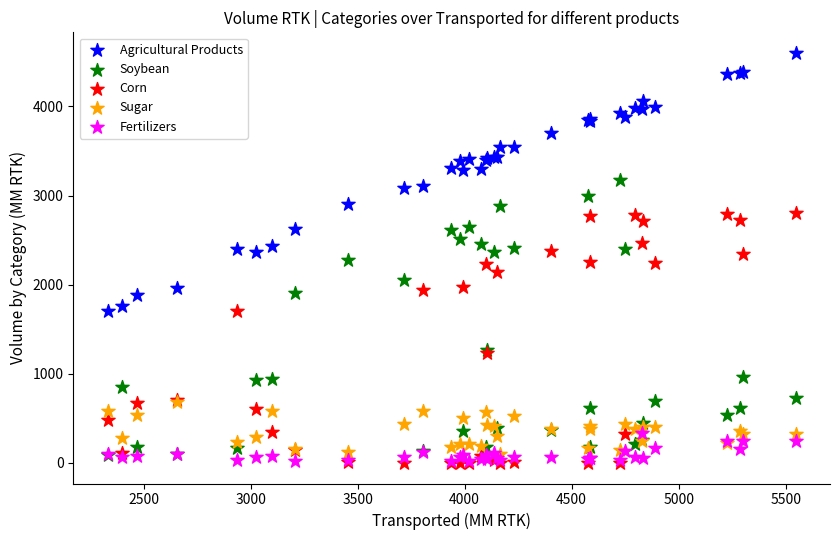

Which series has the largest Y range (max minus min)?

Soybean